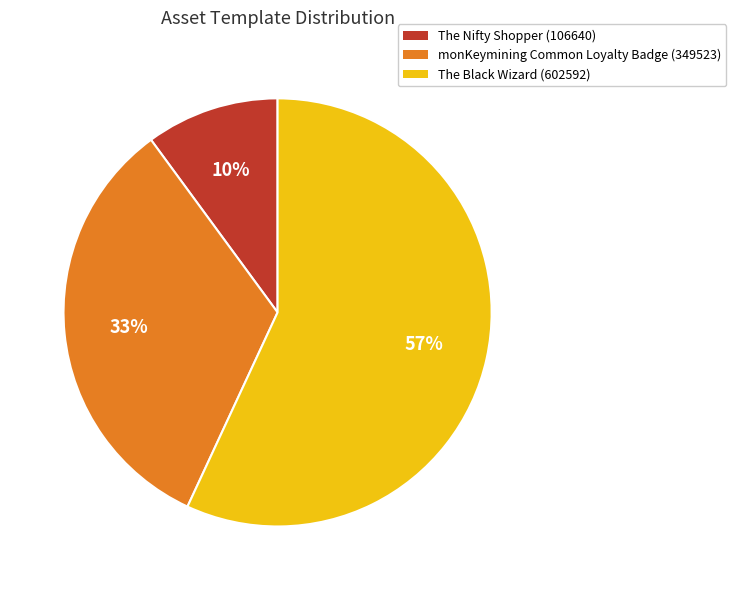

Rank the categories by value from lowest to highest.

The Nifty Shopper (106640), monKeymining Common Loyalty Badge (349523), The Black Wizard (602592)